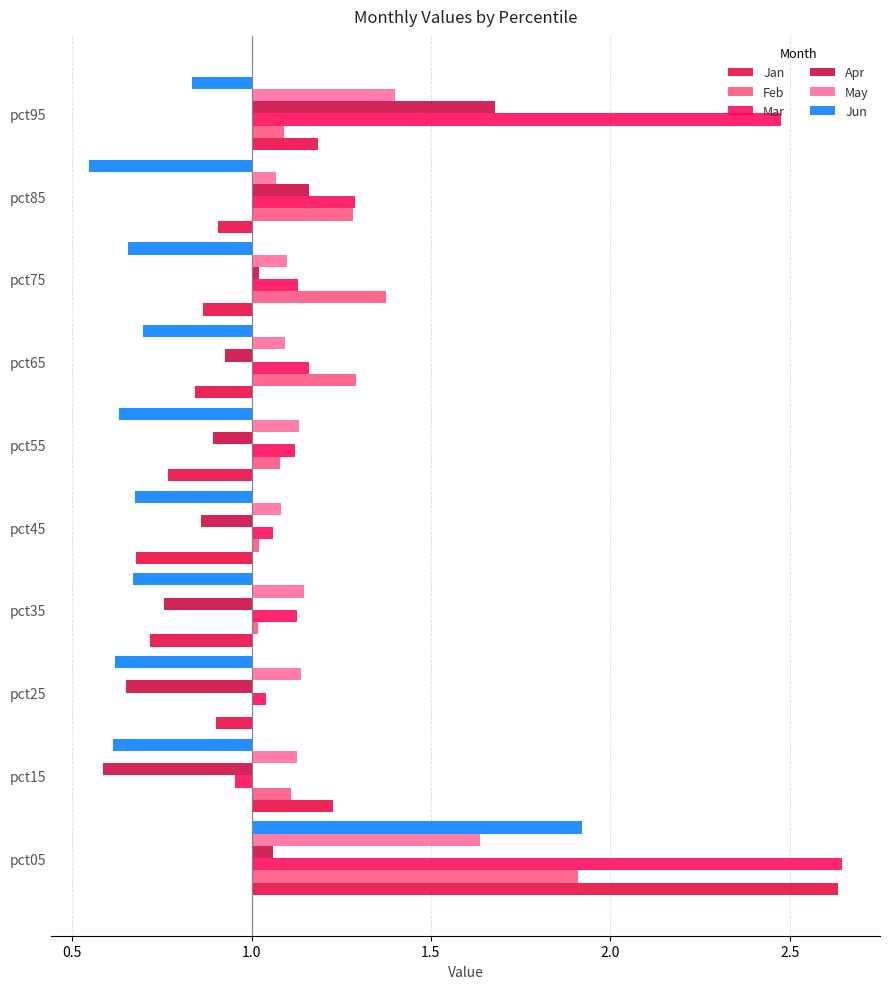

What are all the series names shown in the legend?

Jan, Feb, Mar, Apr, May, Jun